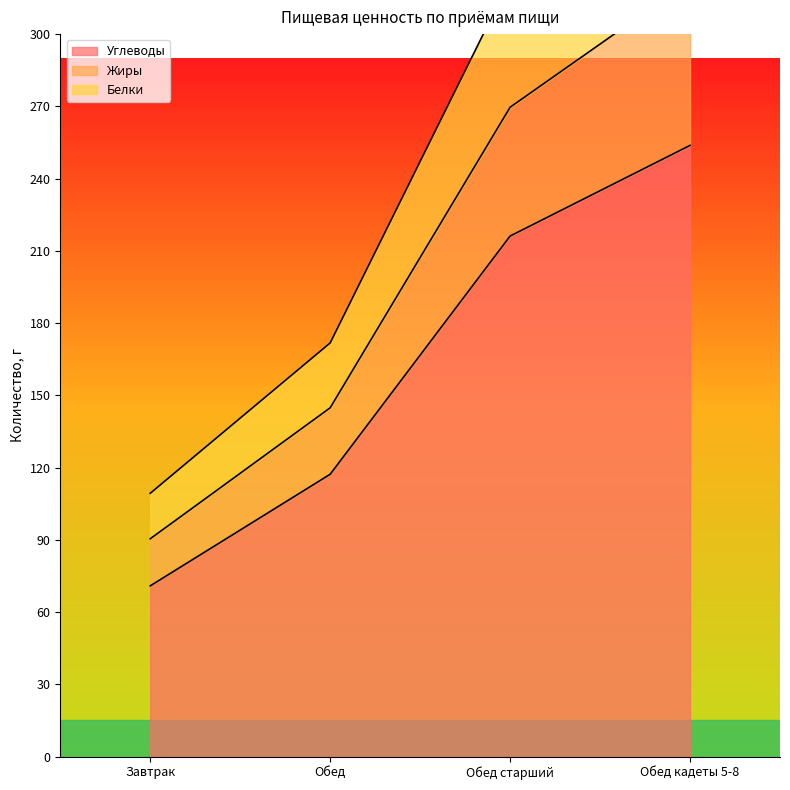

What is the minimum value shown in the chart?

70.9